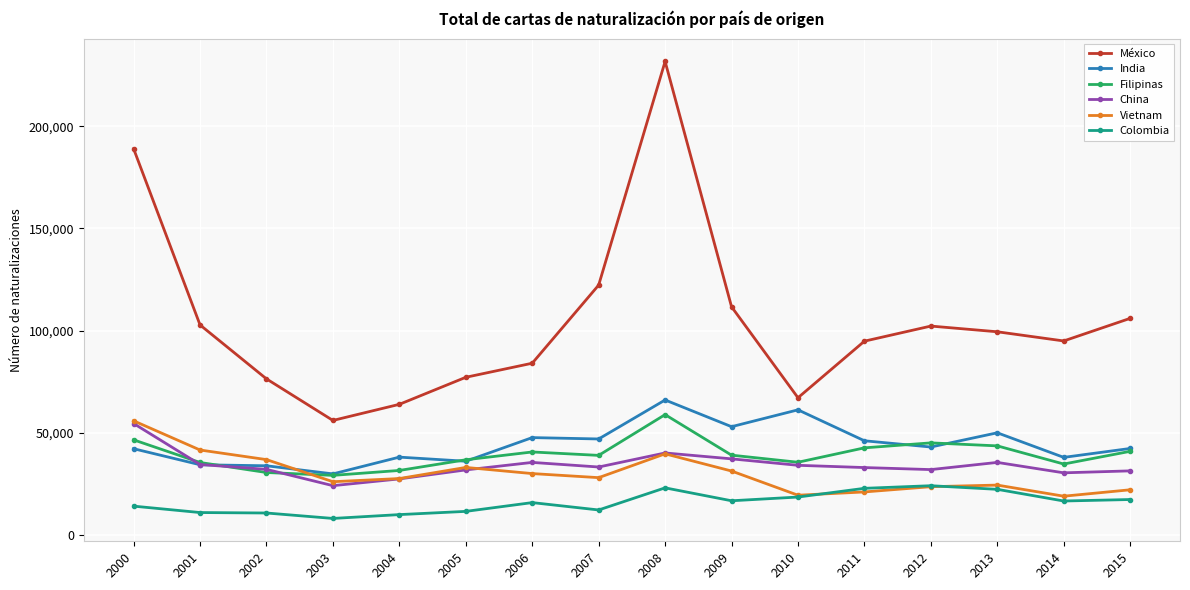

Where is the first local minimum for China?

2003